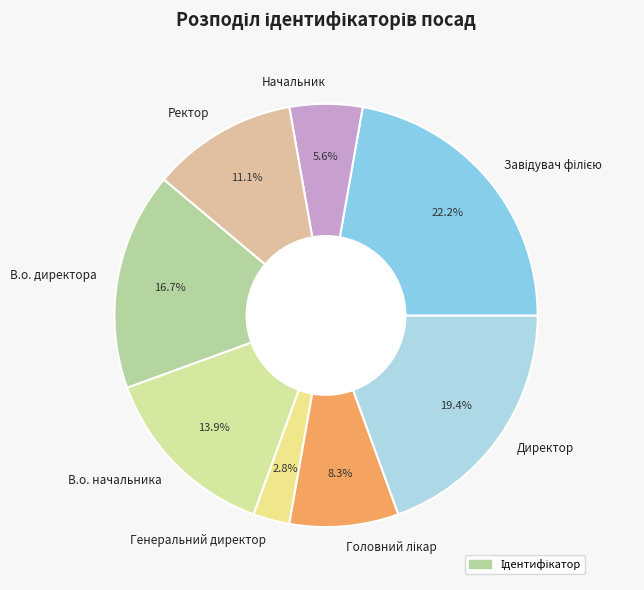

Is it true that Начальник is 12% of the pie?

False